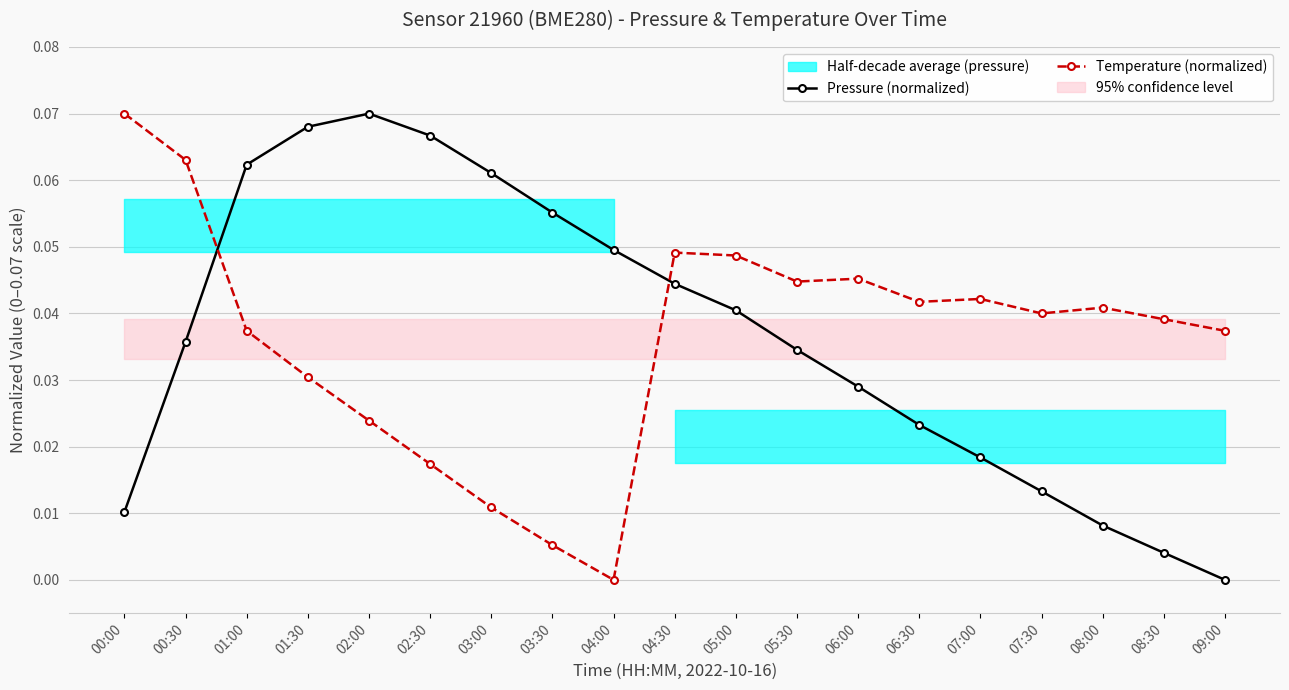

The Temperature (normalized) series shows 0.0 at 01:00. True or false?

True